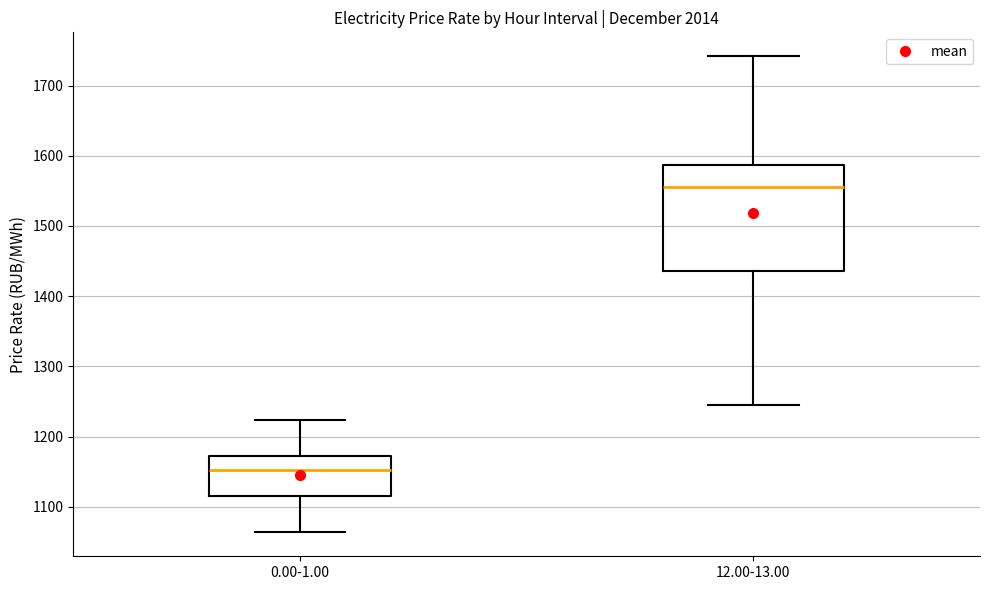

Reading left to right, read every box against the y-axis: the position of its median line, the range the box covers, and the ends of its whiskers. The values are not printed on the chart, so give them approximately, as read against the axis.

0.00-1.00: median 1150, box 1120 to 1170, whiskers 1060 to 1220
12.00-13.00: median 1560, box 1440 to 1590, whiskers 1250 to 1740